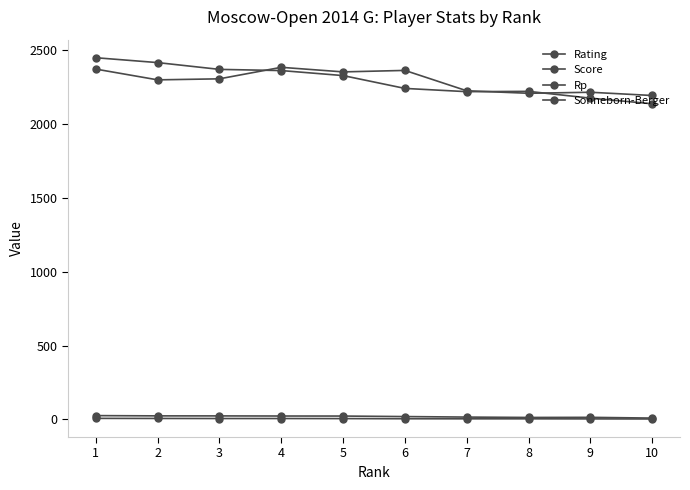

Reading left to right, extract all data points from this chart.

Rating: 2374.0	2301.0	2308.0	2386.0	2355.0	2365.0	2227.0	2210.0	2217.0	2195.0
Score: 6.5	6.0	5.5	5.5	5.0	4.0	3.5	3.5	3.0	2.5
Rp: 2451.0	2418.0	2372.0	2364.0	2330.0	2243.0	2221.0	2223.0	2177.0	2139.0
Sonneborn-Berger: 25.2	23.5	23.2	22.5	22.2	18.8	15.2	12.8	13.5	8.5